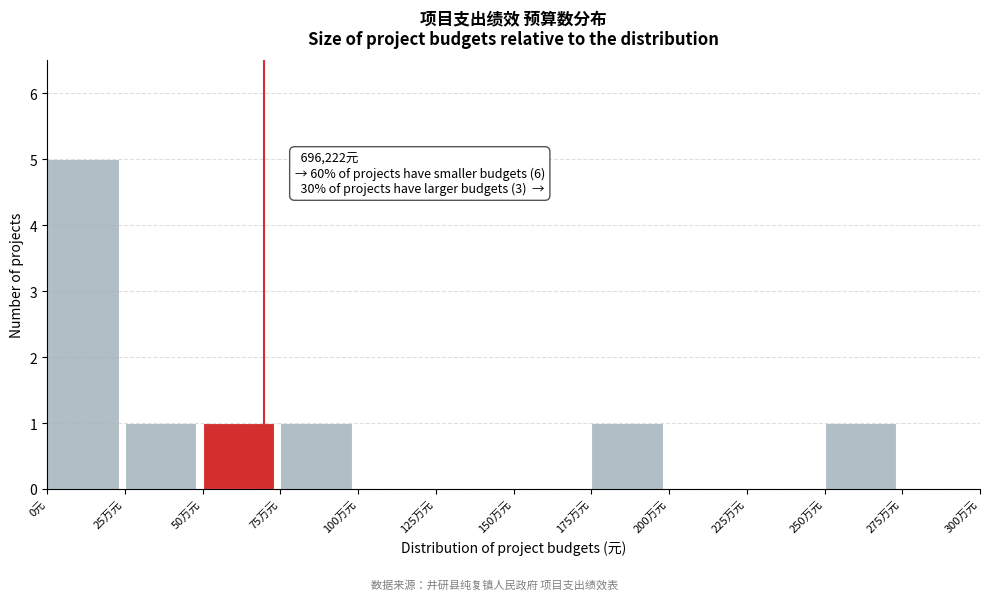

Reading left to right, list all the values displayed in this chart.

0元=5	25万元=1	50万元=1	75万元=1	100万元=0	125万元=0	150万元=0	175万元=1	200万元=0	225万元=0	250万元=1	275万元=0